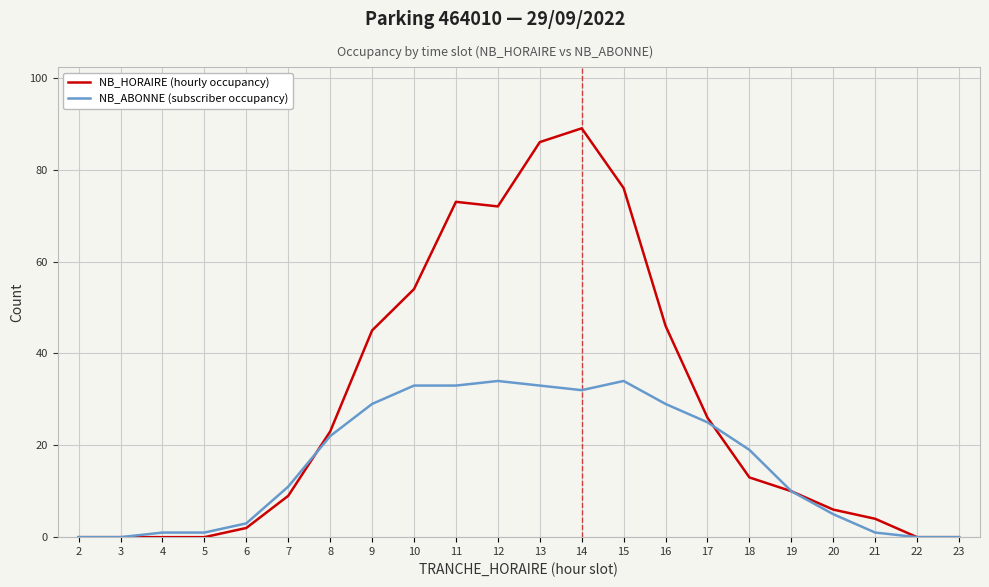

At which category does the chart reach its peak across all series?

14